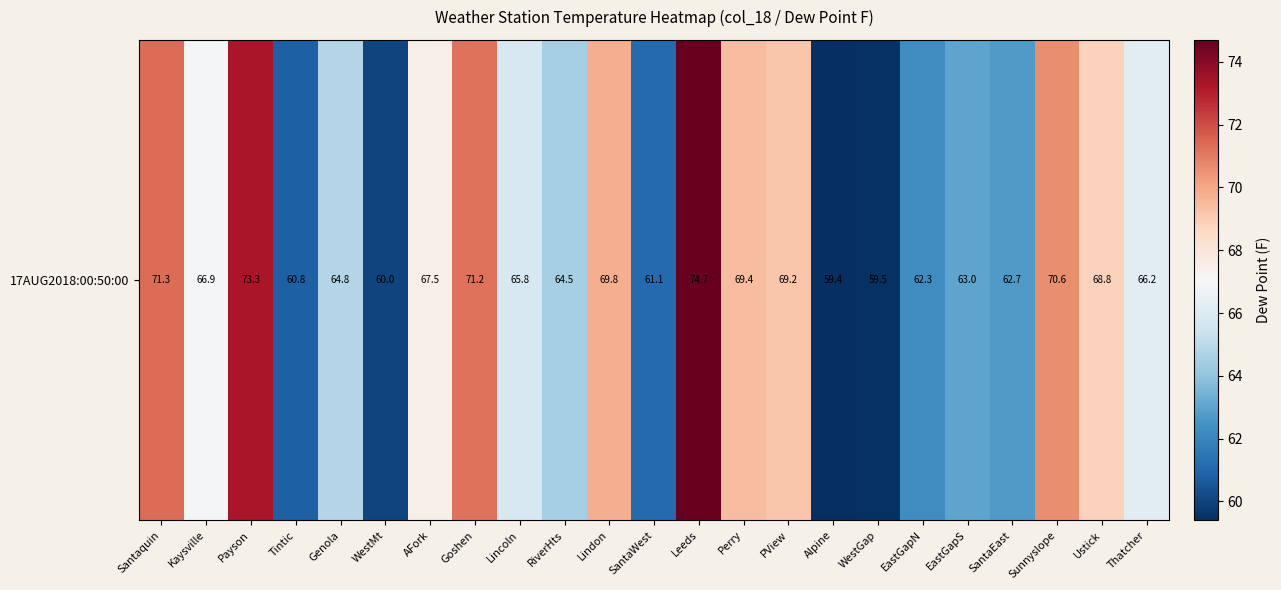

Count the number of categories in the chart.

23